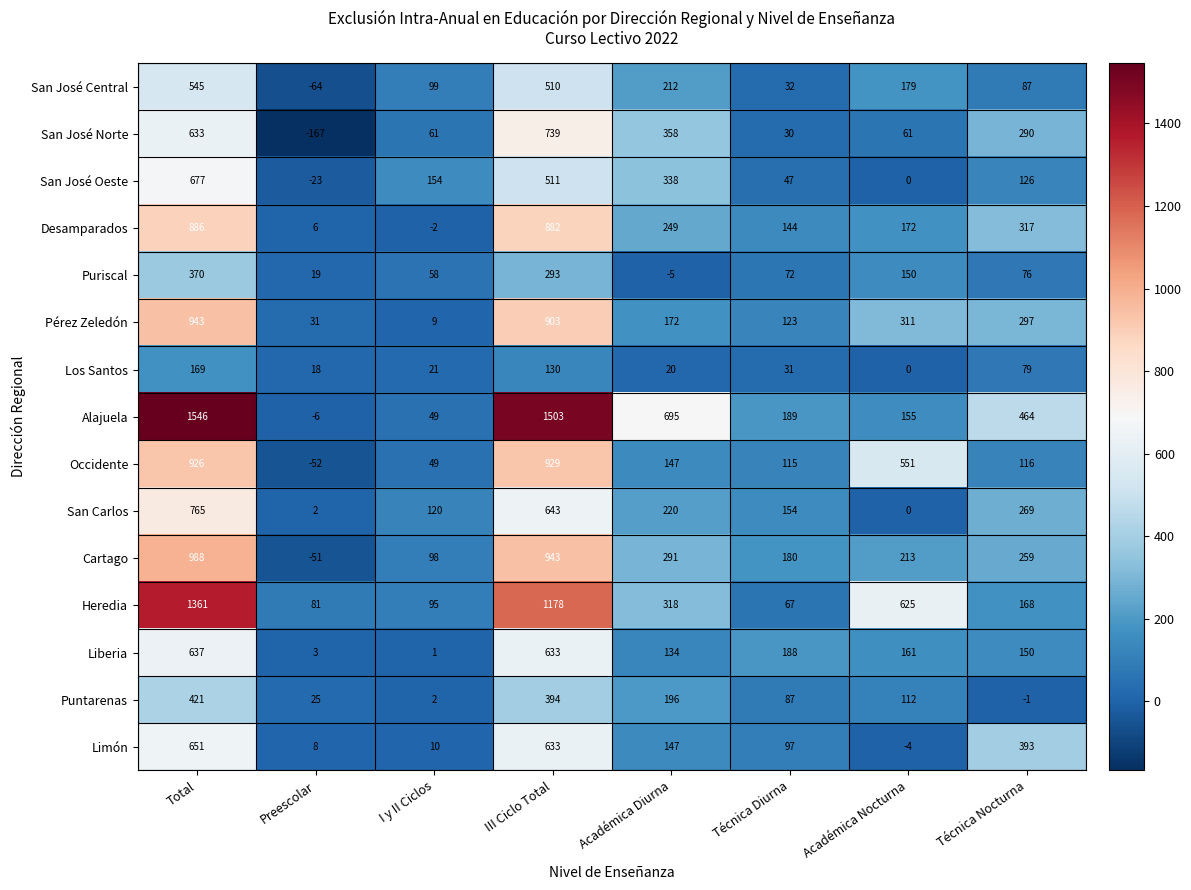

The value of Heredia at I y II Ciclos is 95. True or false?

True